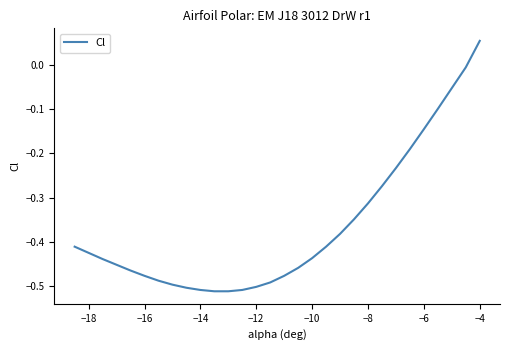

How many values are below zero?

29